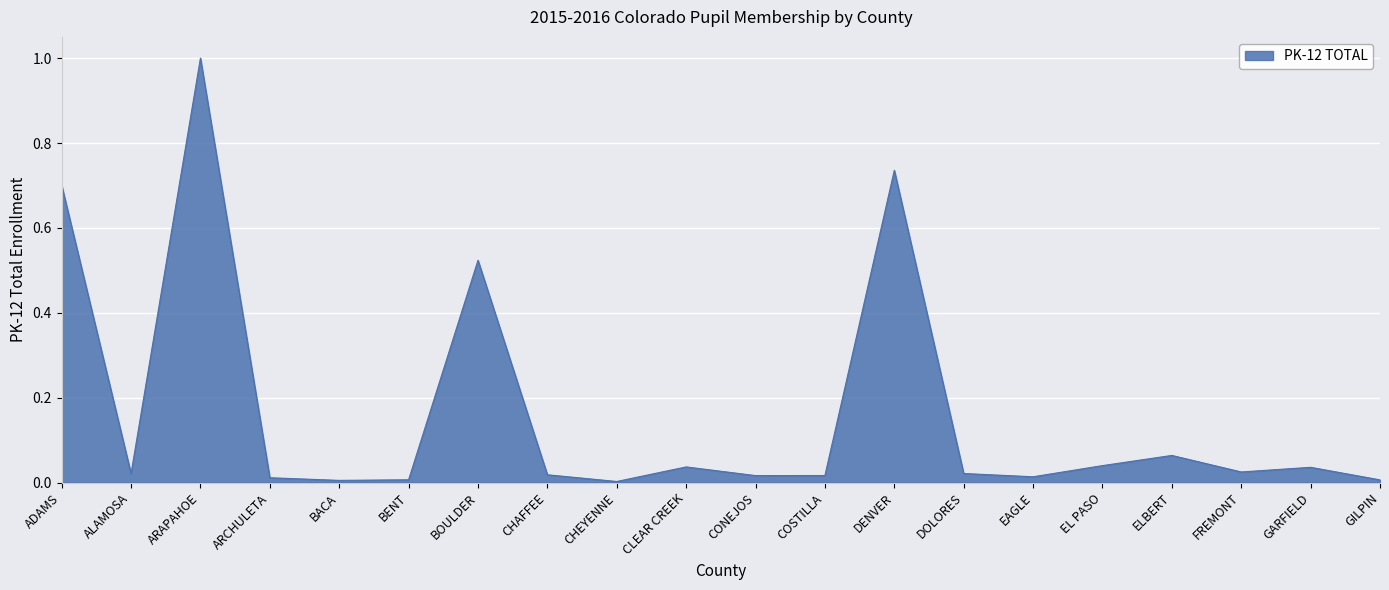

At which category does the chart reach its peak across all series?

ARAPAHOE